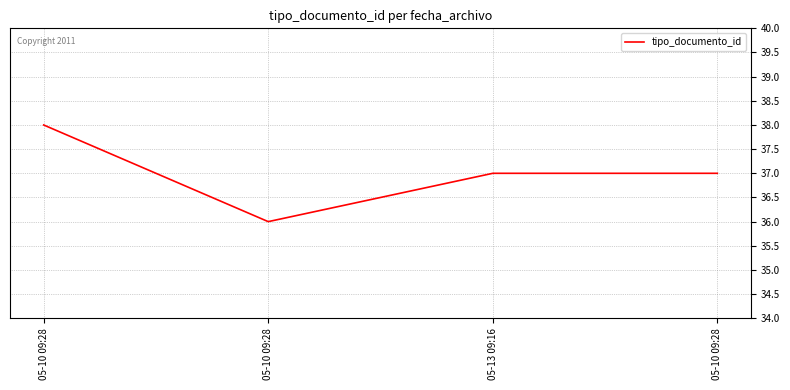

The value at 05-10 09:28 is 38. True or false?

True